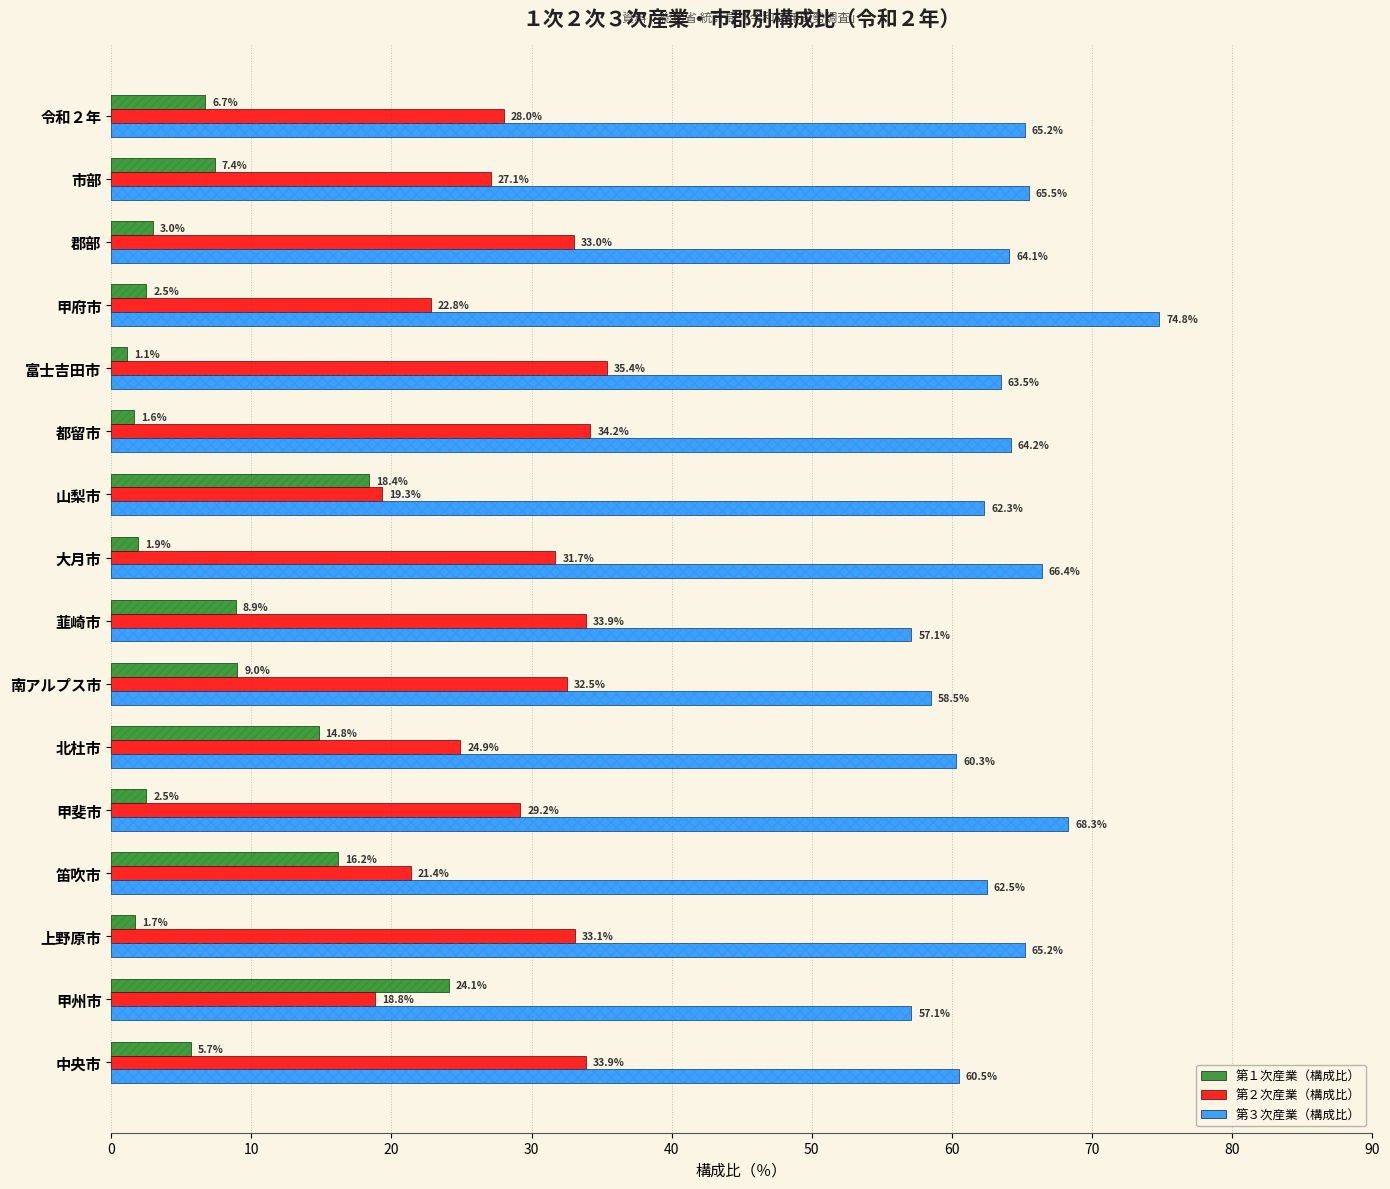

How many distinct data groups are displayed?

3